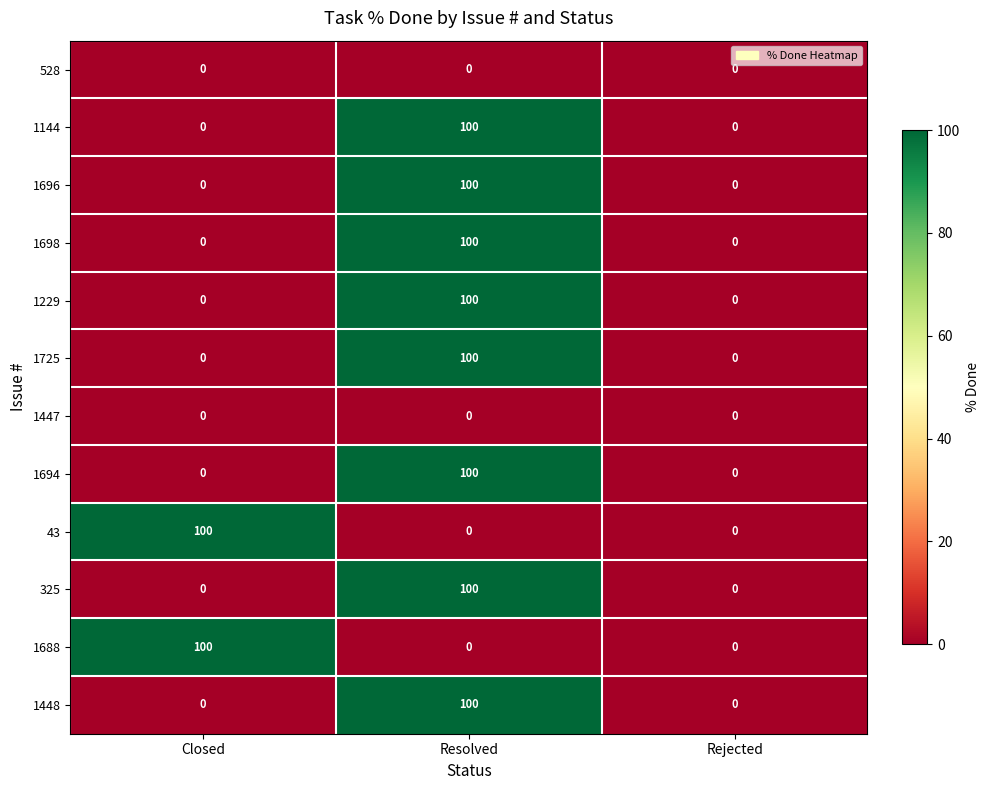

What is the maximum value shown in the chart?

100